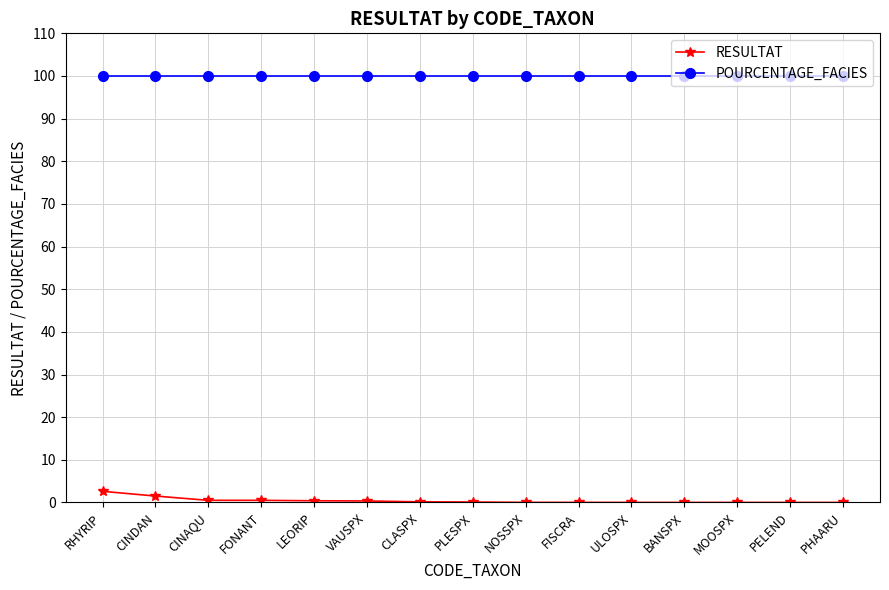

What is the difference between the highest and lowest values at RHYRIP?

97.4